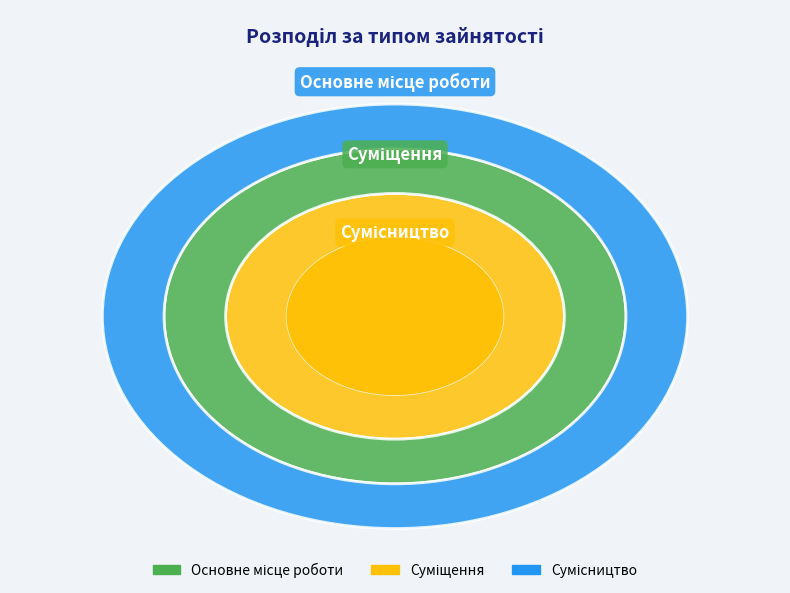

Does Сумісництво represent more than half of the total?

No